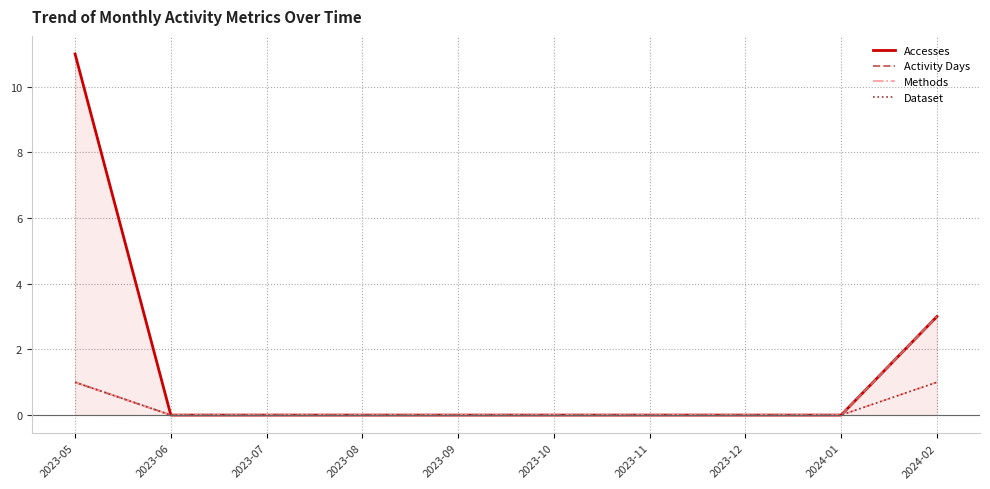

Does the chart display data point markers on the line(s)?

No